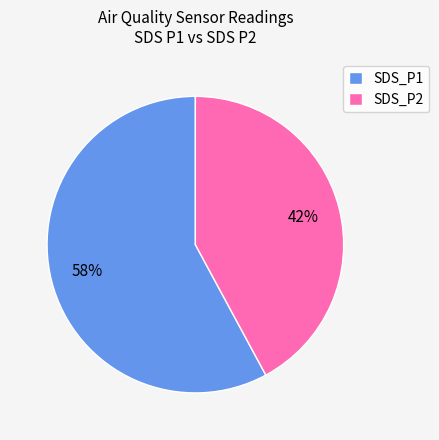

To the nearest percent, what is the combined percentage of SDS_P1 and SDS_P2?

100%